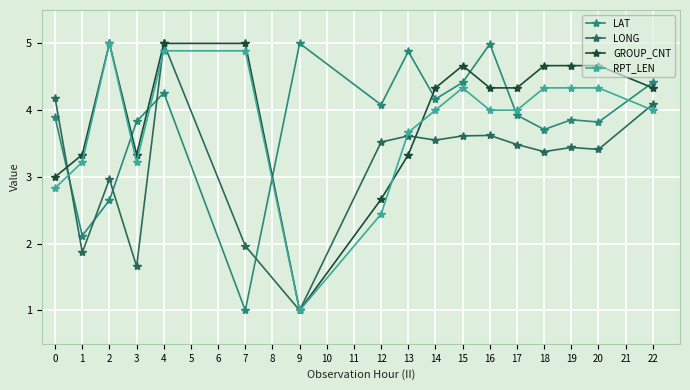

The GROUP_CNT series shows 7.3 at 14. True or false?

False